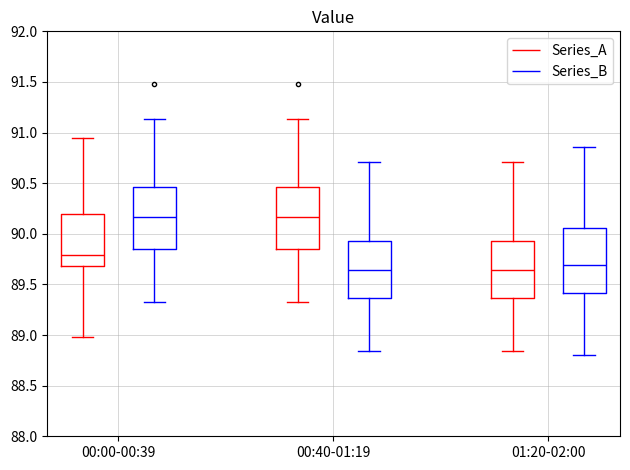

Reading left to right, transcribe this box plot: for each box, give where its median line is, the range the box spans, and where its two whiskers end, as read against the y-axis. The values are not printed on the chart, so give them approximately, as read against the axis.

00:00-00:39 (Series_A): median 89.80, box 89.70 to 90.20, whiskers 89.00 to 90.95
00:00-00:39 (Series_B): median 90.15, box 89.85 to 90.45, whiskers 89.30 to 91.15
00:40-01:19 (Series_A): median 90.15, box 89.85 to 90.45, whiskers 89.30 to 91.15
00:40-01:19 (Series_B): median 89.65, box 89.35 to 89.95, whiskers 88.85 to 90.70
01:20-02:00 (Series_A): median 89.65, box 89.35 to 89.95, whiskers 88.85 to 90.70
01:20-02:00 (Series_B): median 89.70, box 89.40 to 90.05, whiskers 88.80 to 90.85